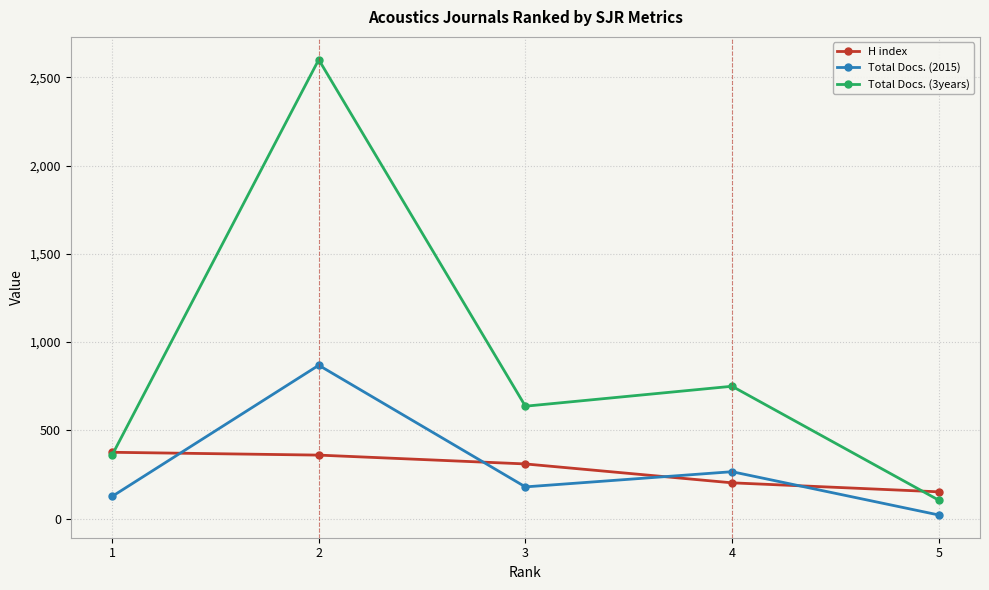

Where is Total Docs. (2015) nearest to the value 445?

4